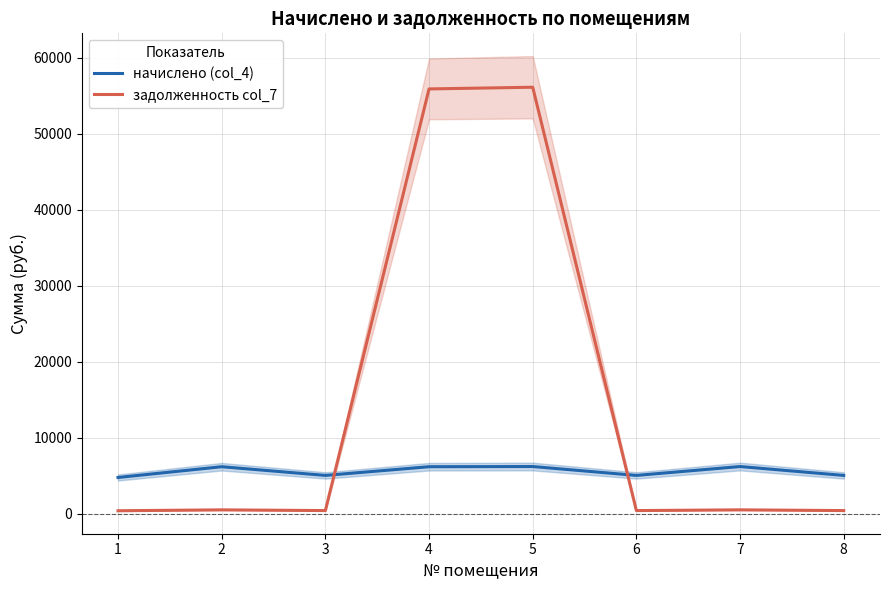

In начислено (col_4), how many points are higher than both neighbors (excluding endpoints)?

3